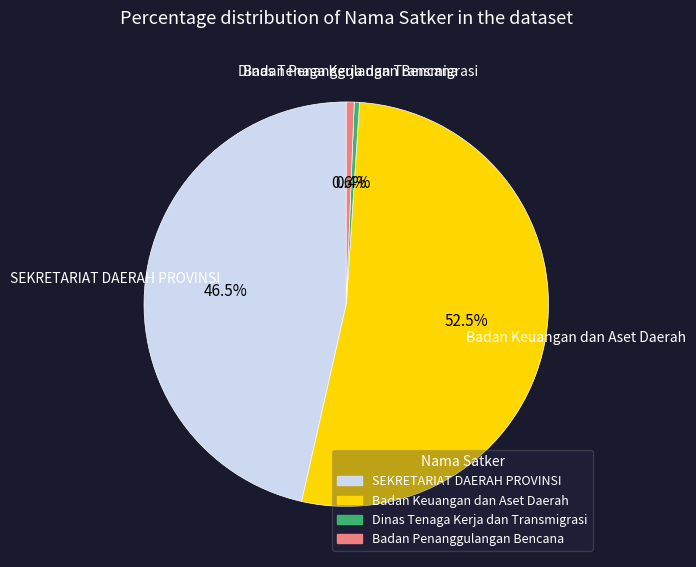

Does any single category account for the majority?

Yes